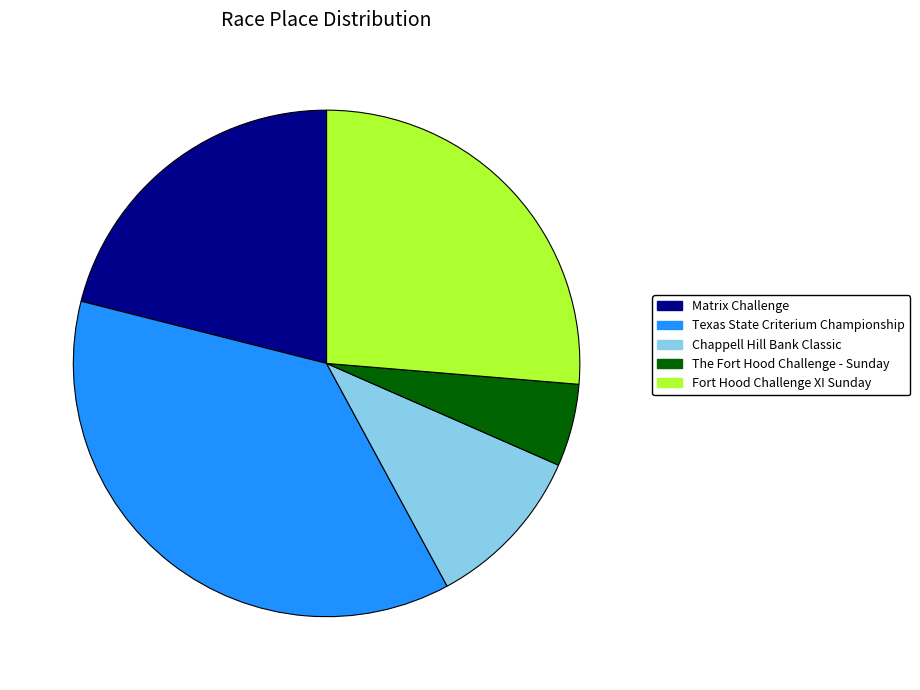

Which slice is the smallest?

The Fort Hood Challenge - Sunday